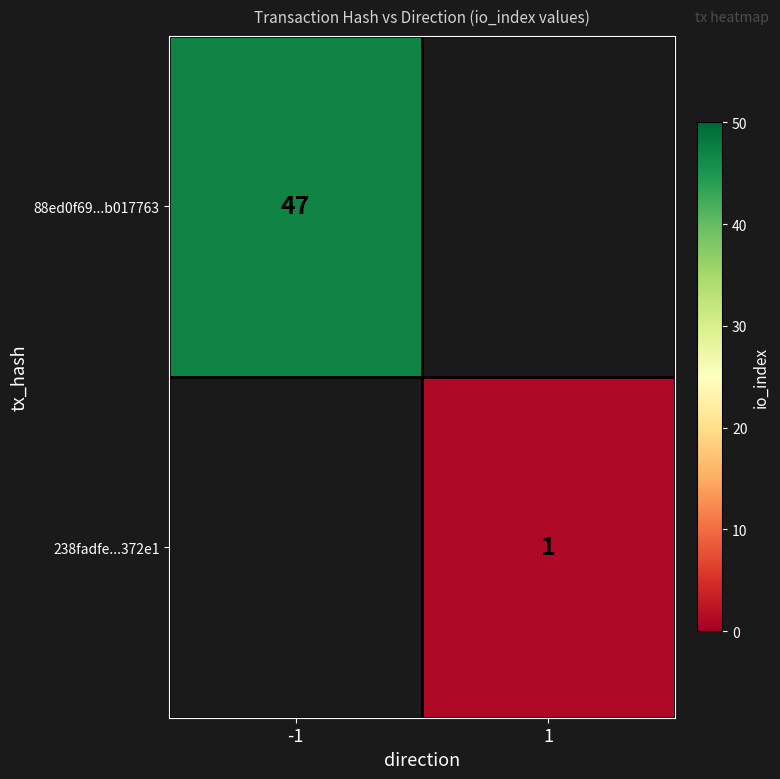

The 88ed0f69...b017763 series shows 47 at -1. True or false?

True